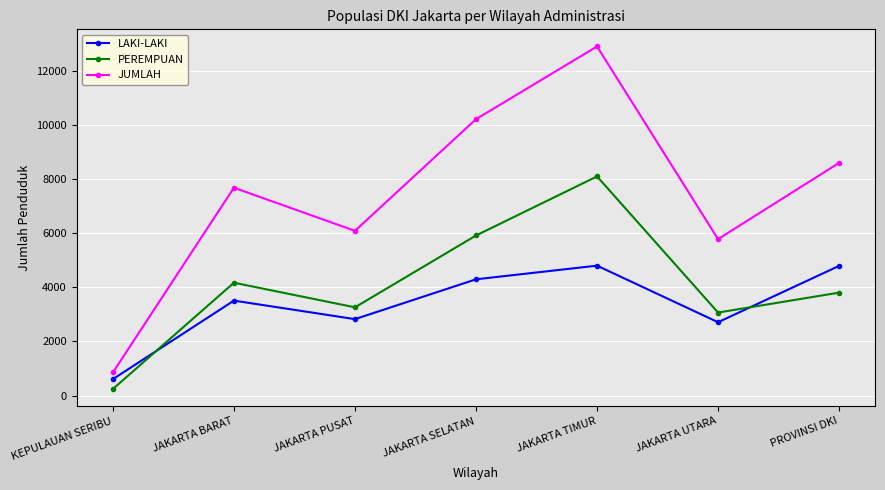

Is the value of JUMLAH at JAKARTA SELATAN greater than the value of PEREMPUAN at KEPULAUAN SERIBU?

Yes